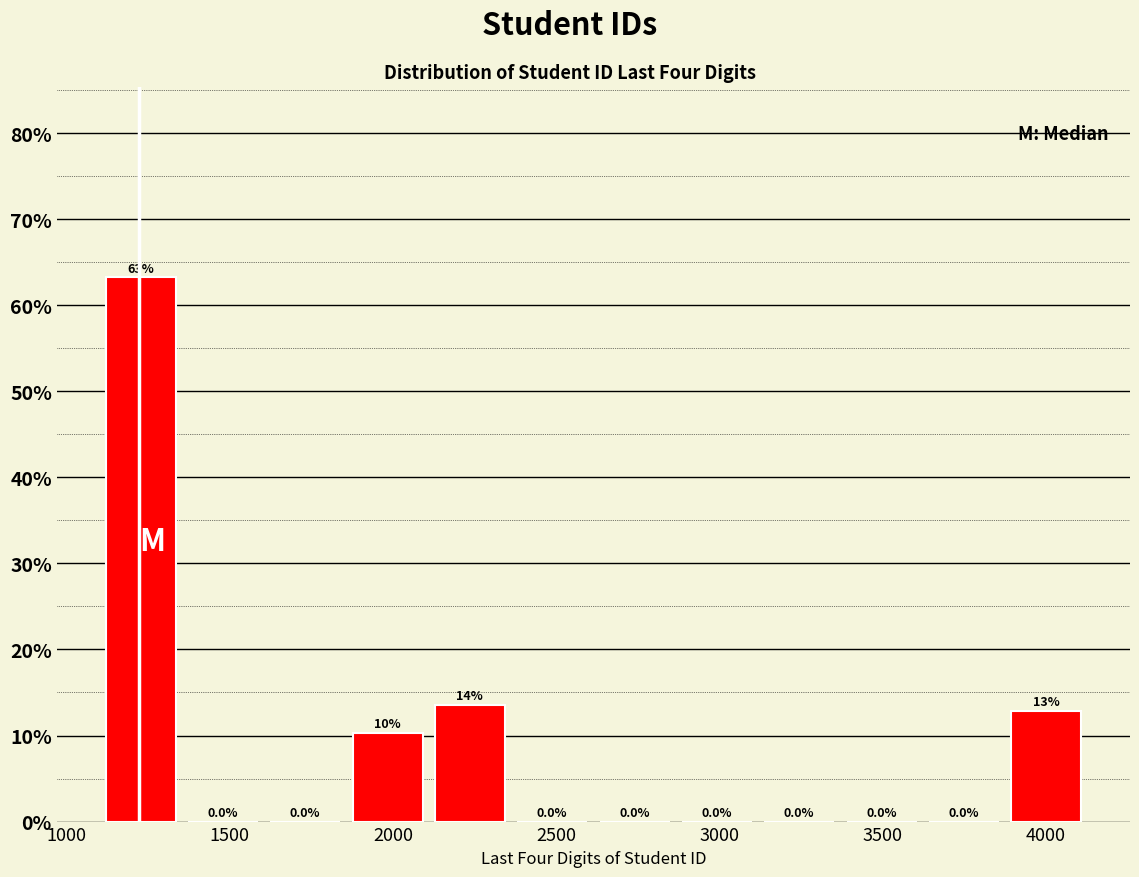

Over which range of the x-axis is the bar tallest?

1100 to 1350